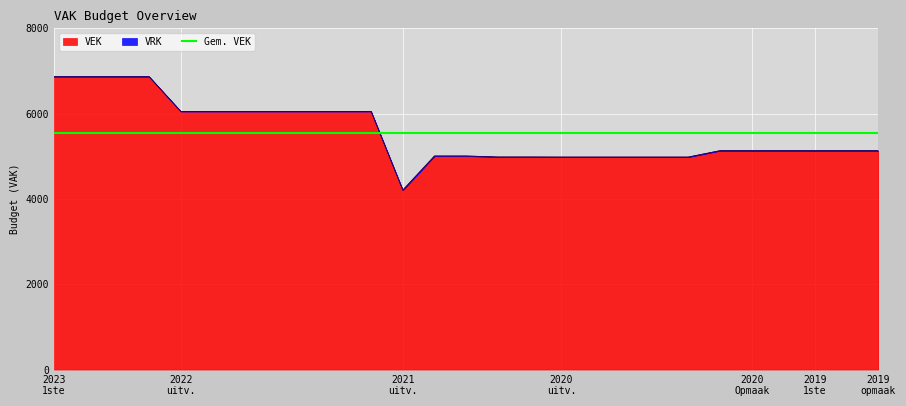

Count the number of categories in the chart.

27